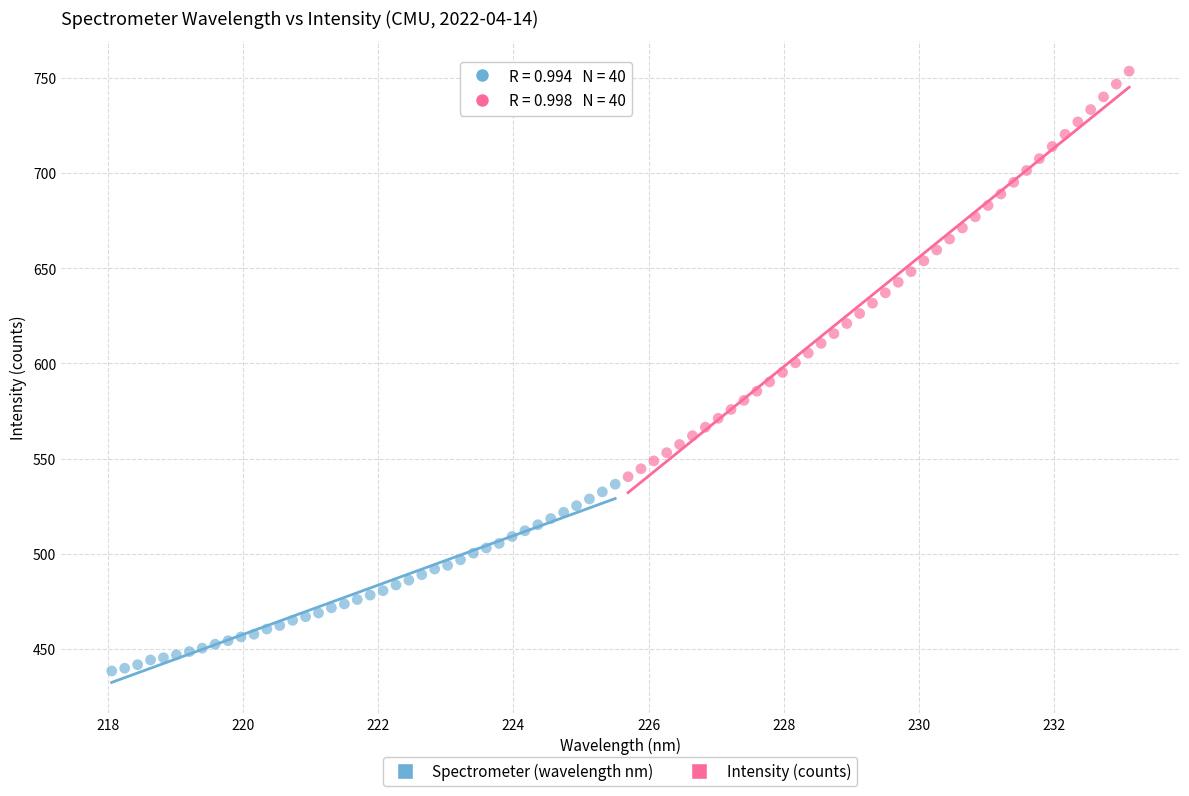

Which series contains the highest Y value?

Intensity (counts)